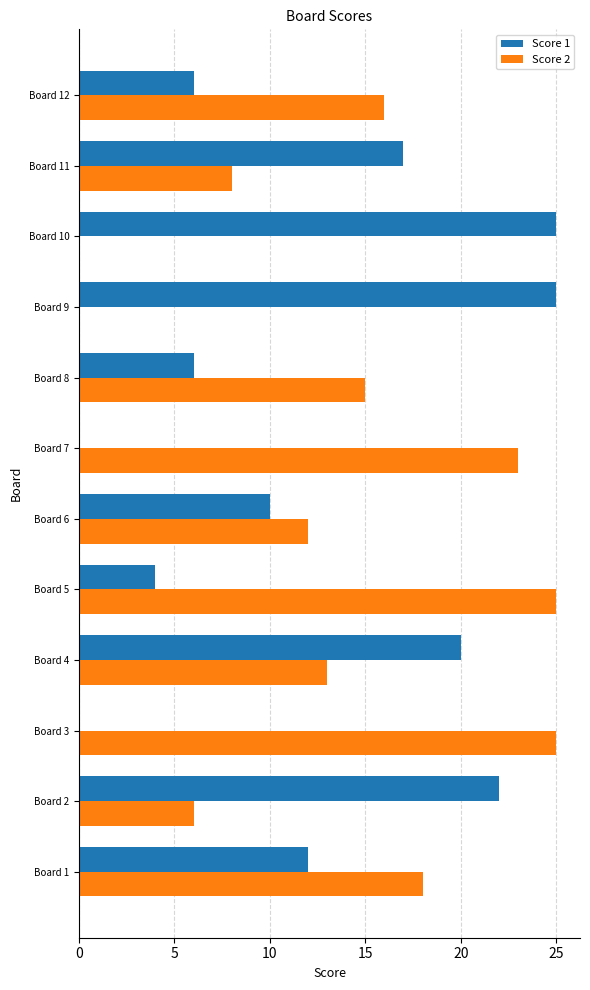

What is the greatest value displayed?

25